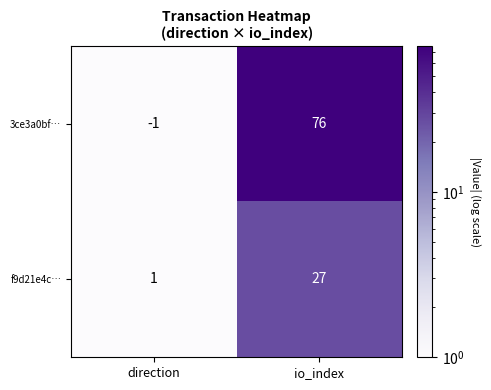

Rank the series at direction from highest to lowest value.

f9d21e4c…, 3ce3a0bf…